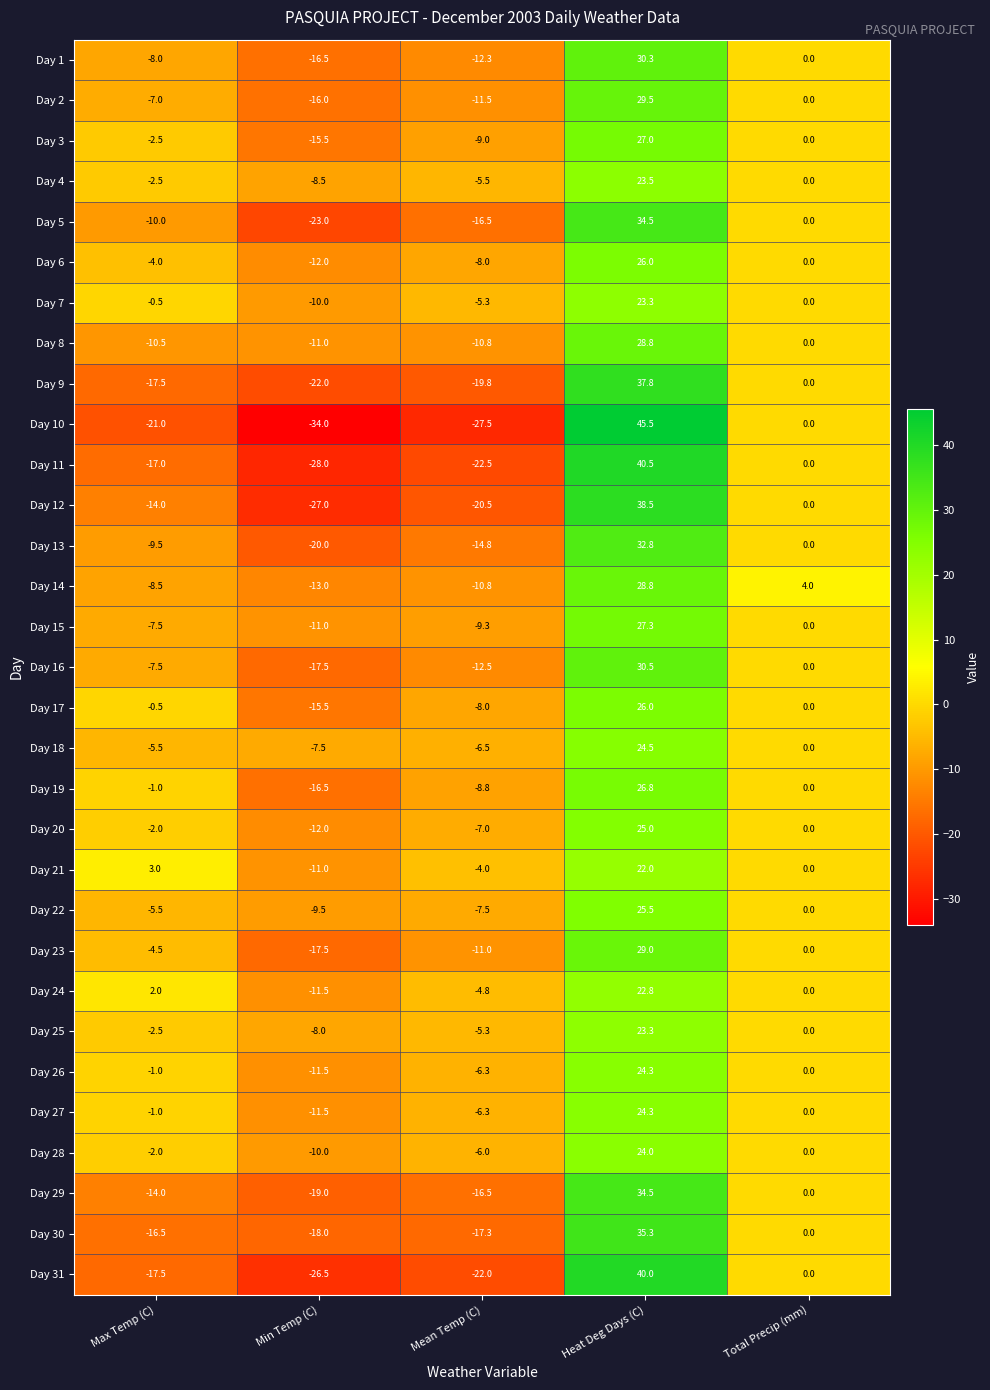

Count the number of data series in this chart.

31